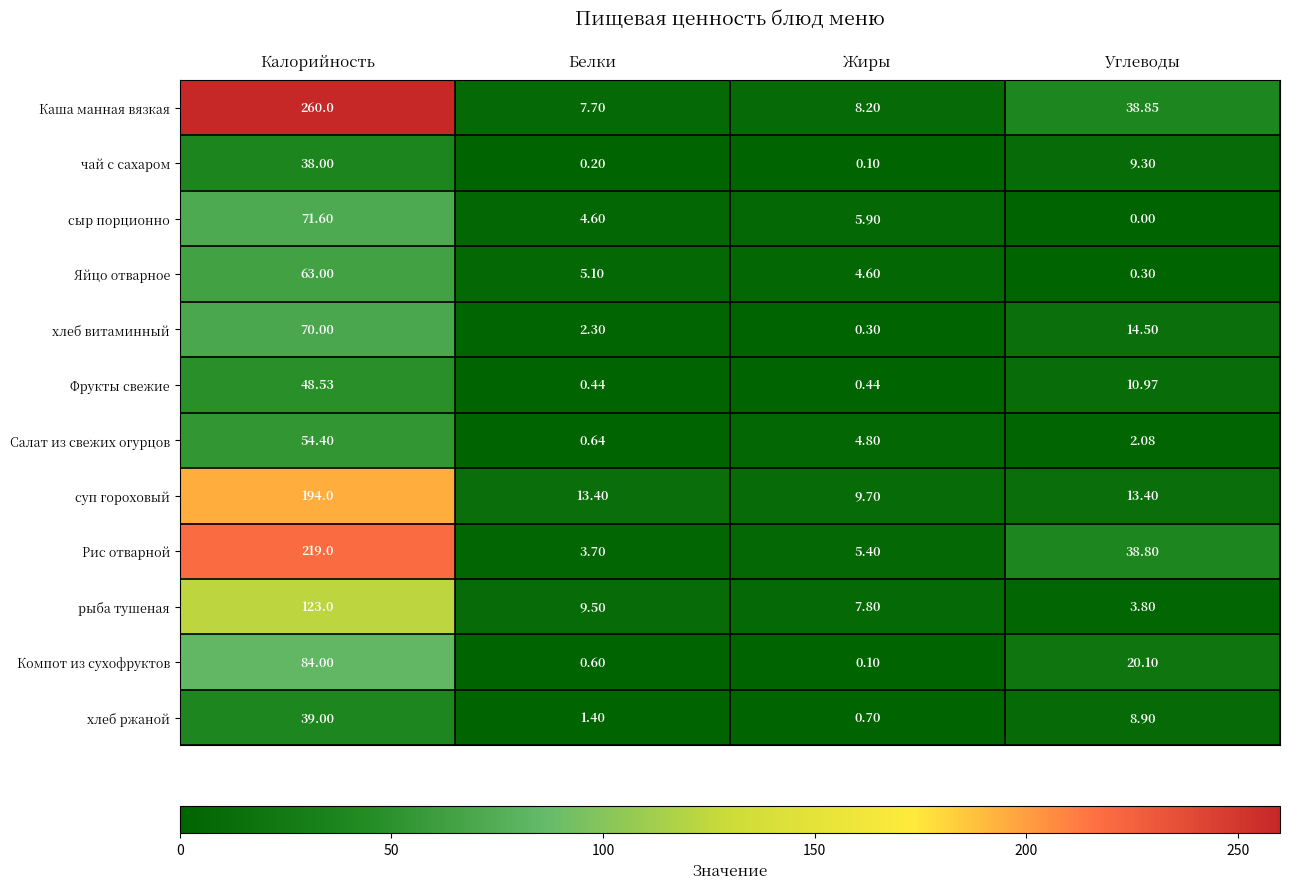

Rank the series by their maximum value, from highest to lowest.

Каша манная вязкая, Рис отварной, суп гороховый, рыба тушеная, Компот из сухофруктов, сыр порционно, хлеб витаминный, Яйцо отварное, Салат из свежих огурцов, Фрукты свежие, хлеб ржаной, чай с сахаром